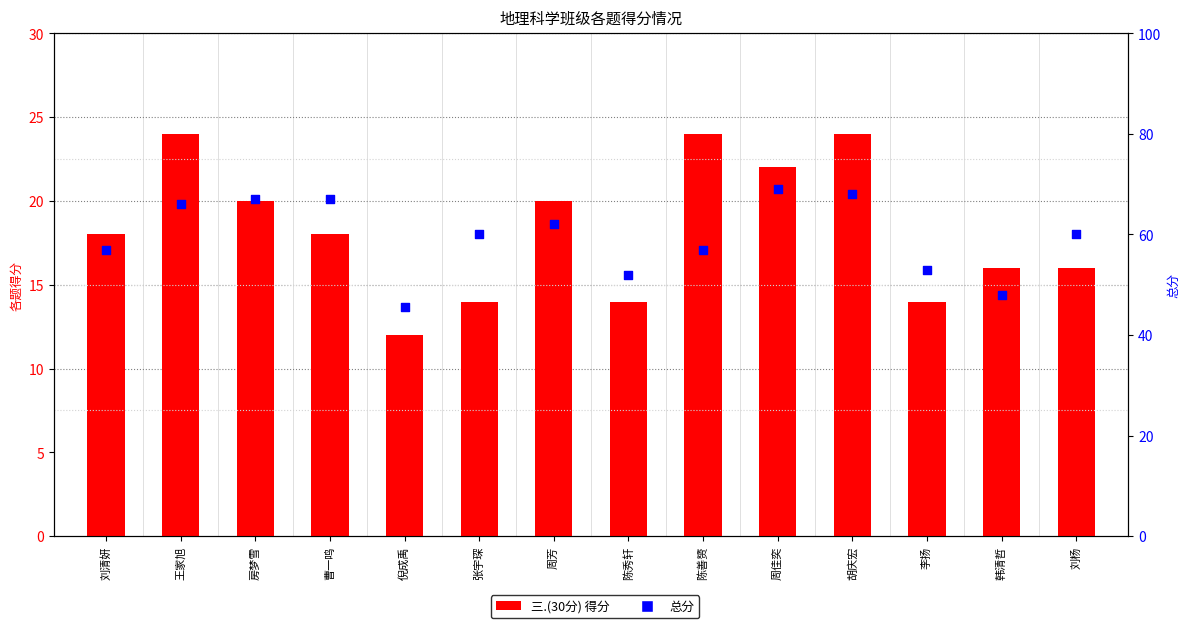

Which series reaches the minimum Y coordinate?

三.(30分)